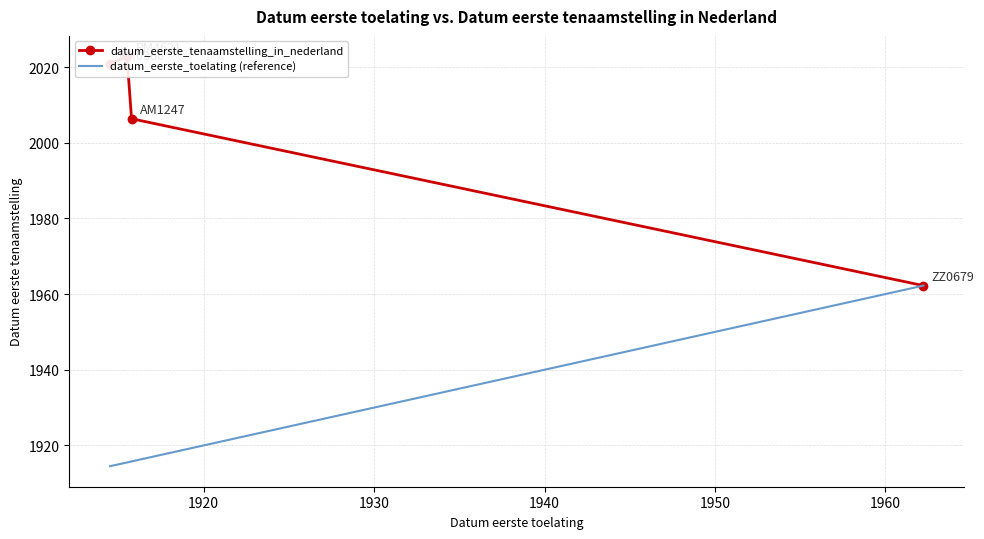

What is the difference between the maximum and minimum values in the datum_eerste_toelating (reference) series?

47.7